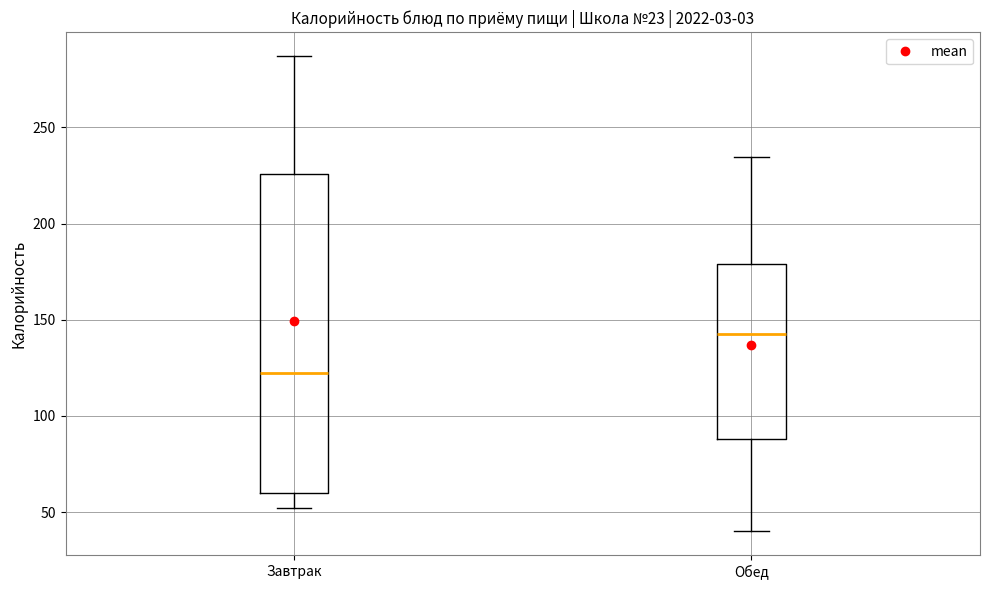

Which box is the tallest, from its lower edge to its upper edge?

Завтрак